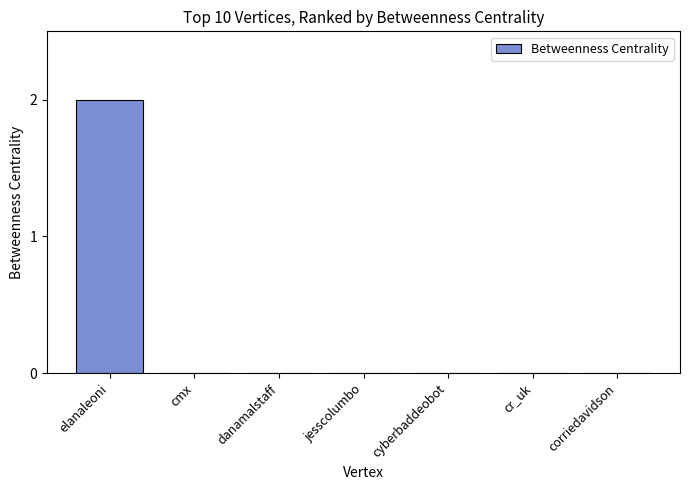

Which category has the highest value across all series?

elanaleoni